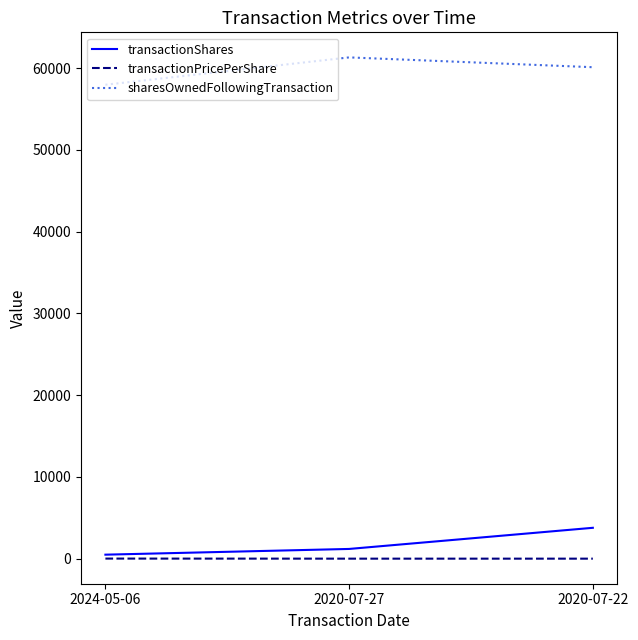

How many values in the transactionShares series are below 1200?

1